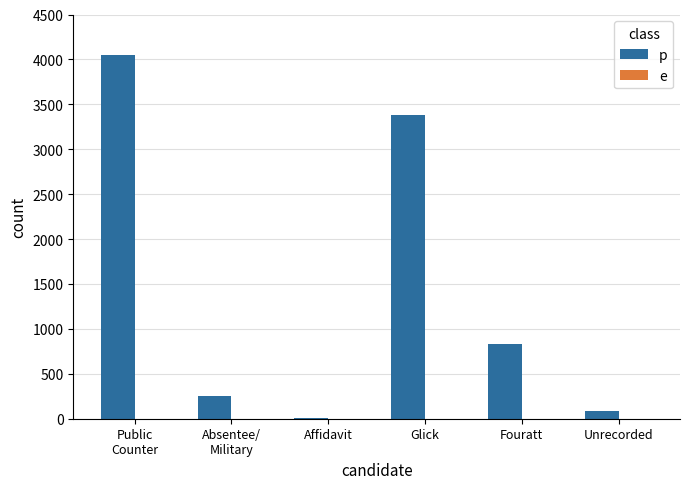

What is the sum of all values?

8612